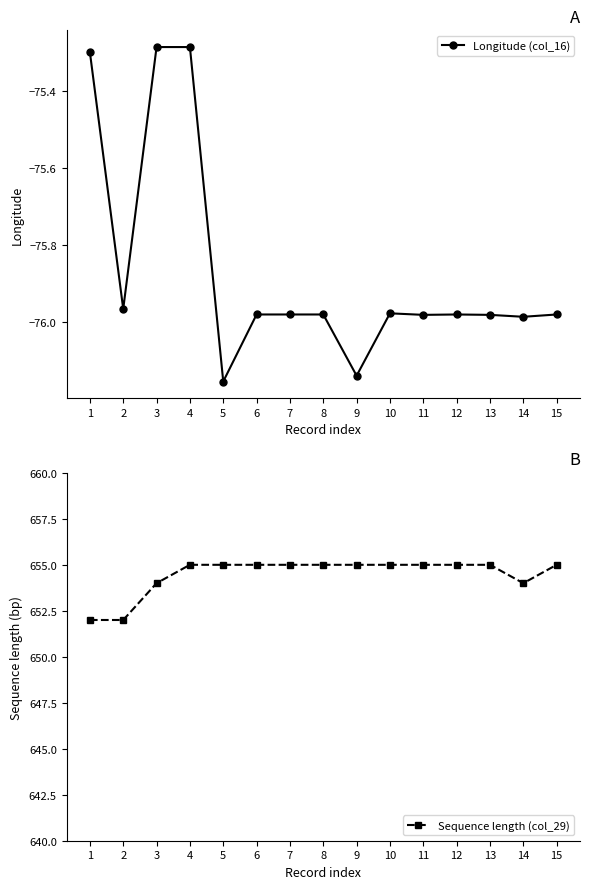

The Longitude (col_16) series shows -75.3 at 3. True or false?

True